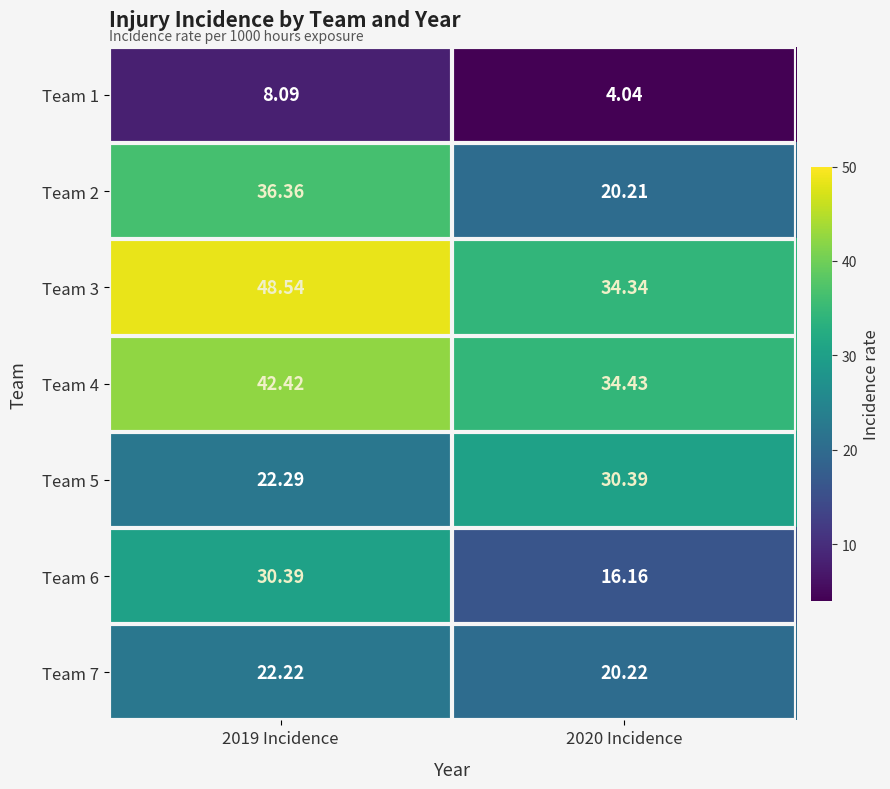

Is the value of Team 3 at 2019 Incidence greater than the value of Team 7 at 2019 Incidence?

Yes